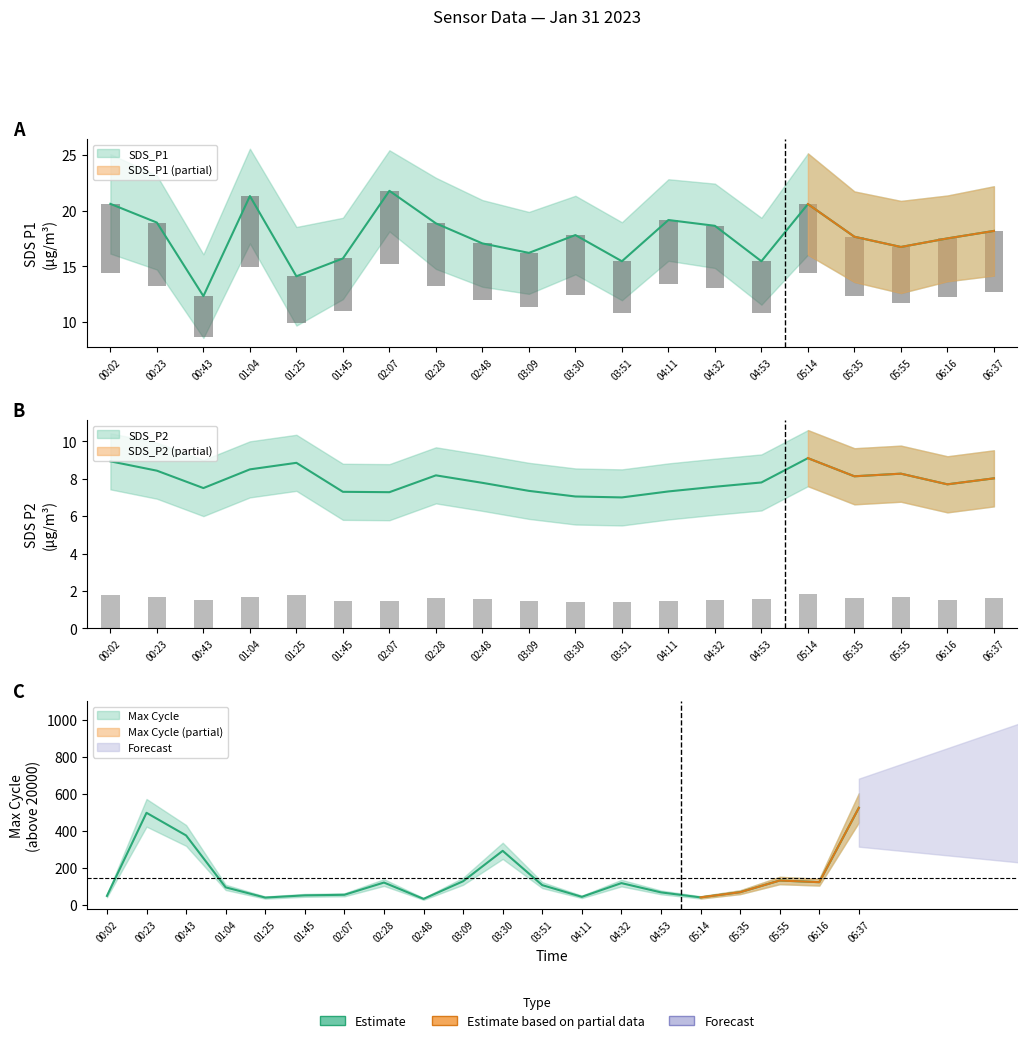

How many values in the SDS_P1 series exceed 17?

13